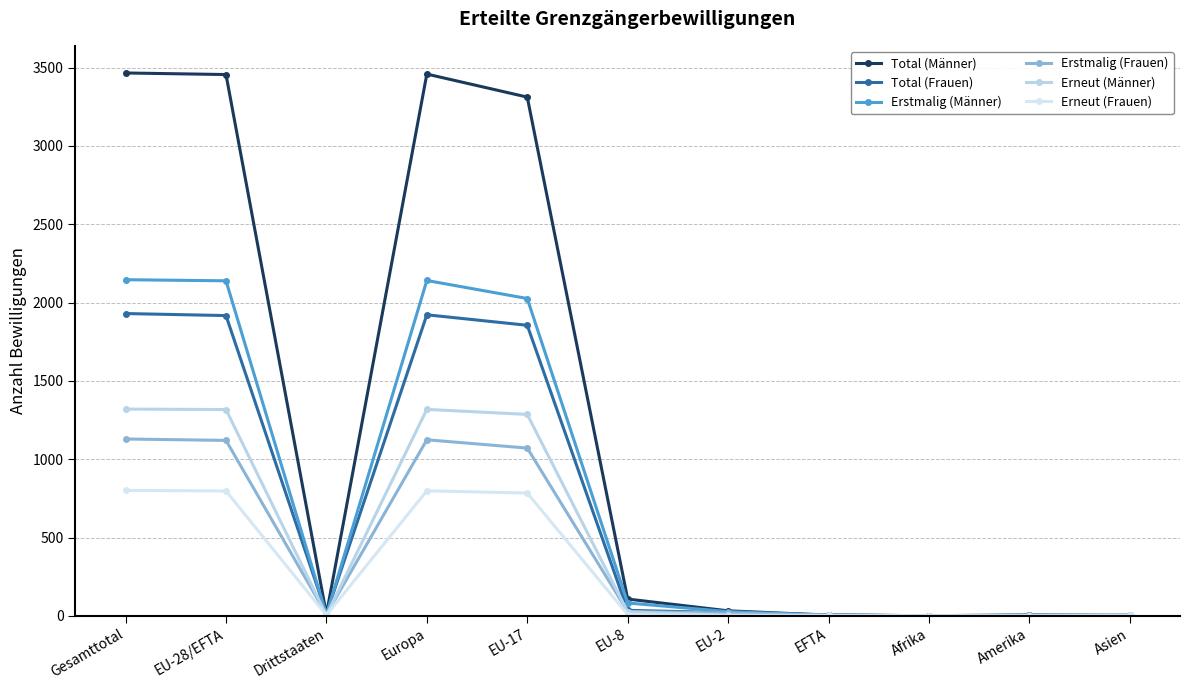

How many values in the Erneut (Frauen) series are below 4?

5